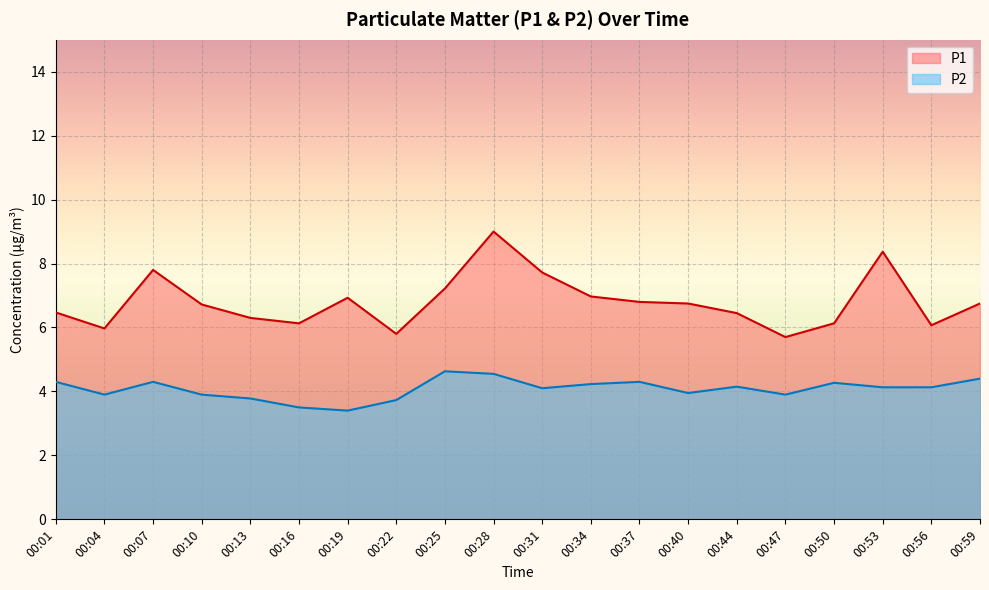

True or false: P2 and P1 cross at least once.

False